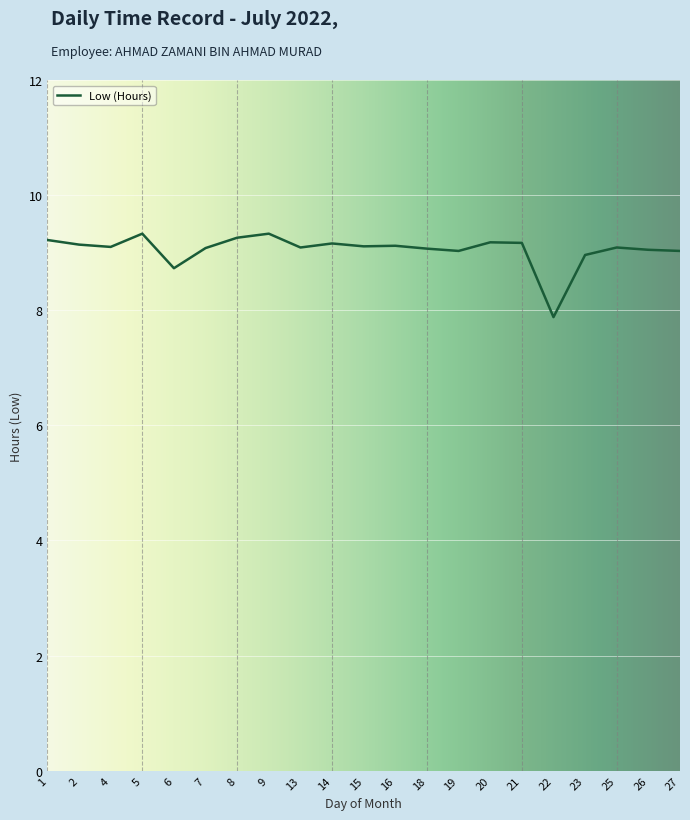

What is the change in value from 1 to 6?

-0.5